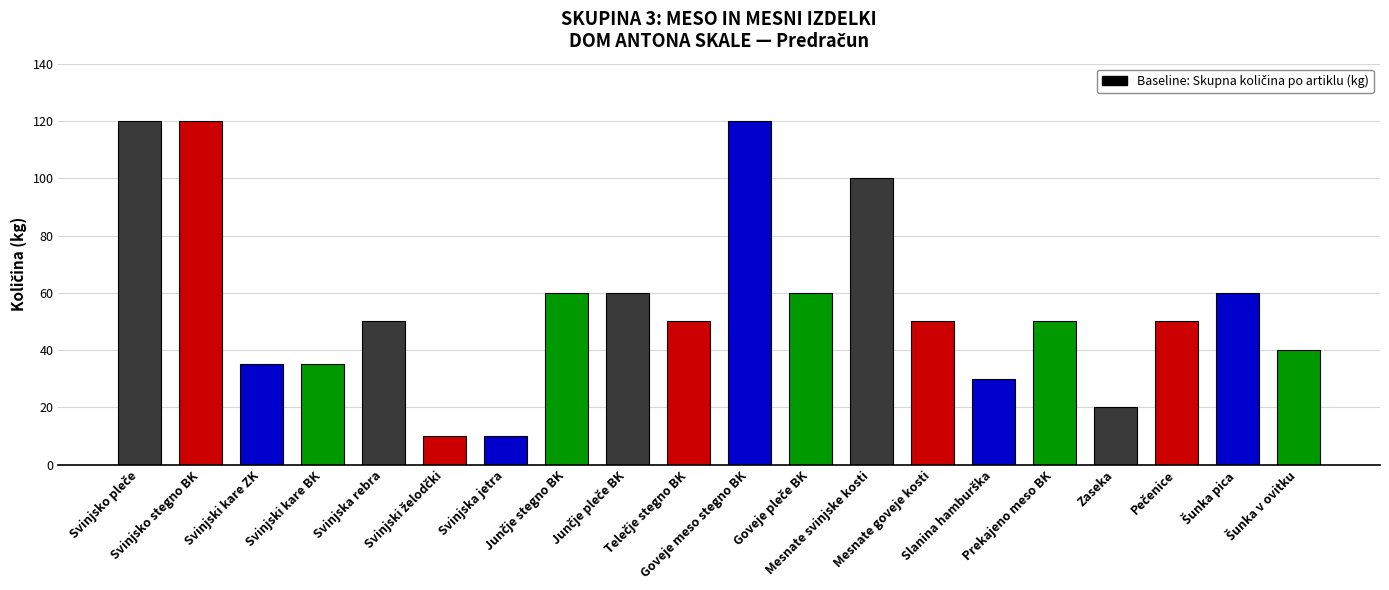

Reading left to right, extract all data points from this chart.

120	120	35	35	50	10	10	60	60	50	120	60	100	50	30	50	20	50	60	40